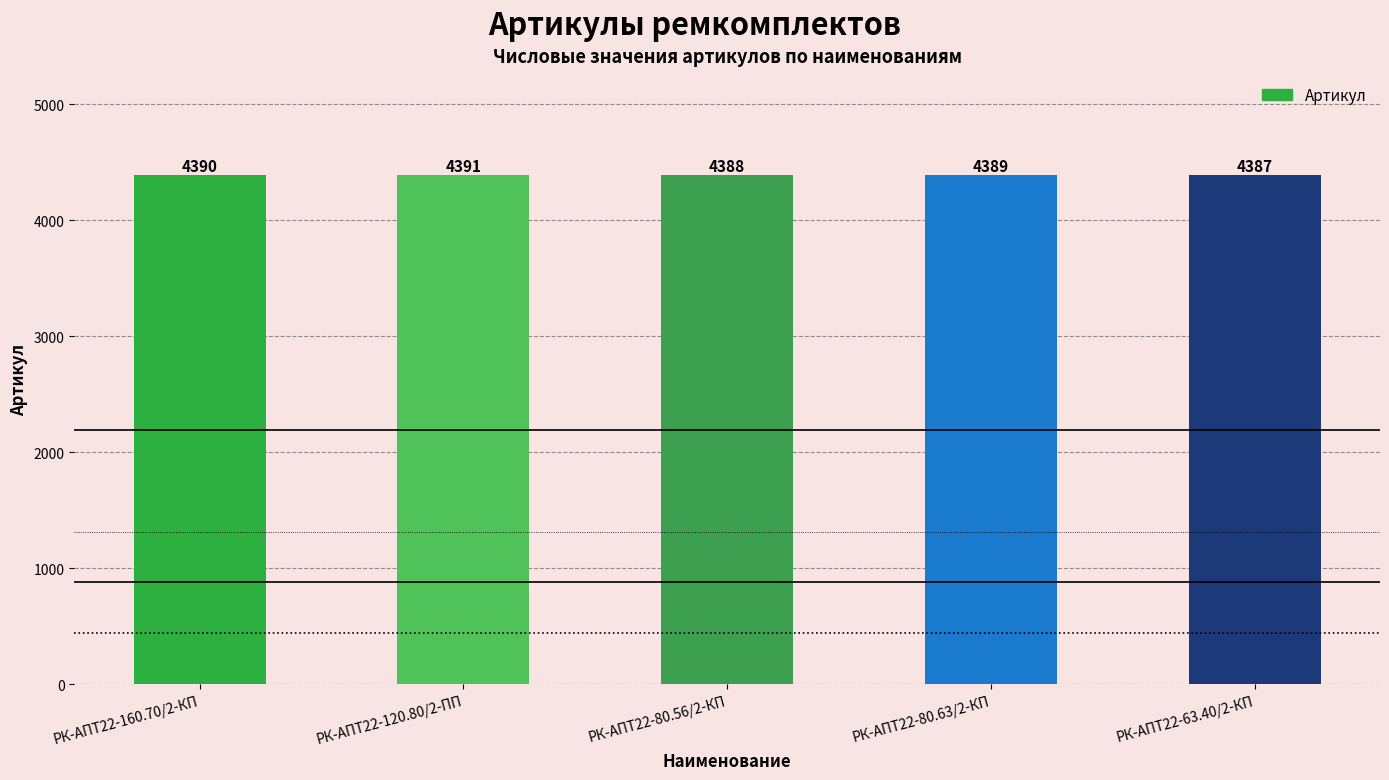

Count the number of data series in this chart.

1